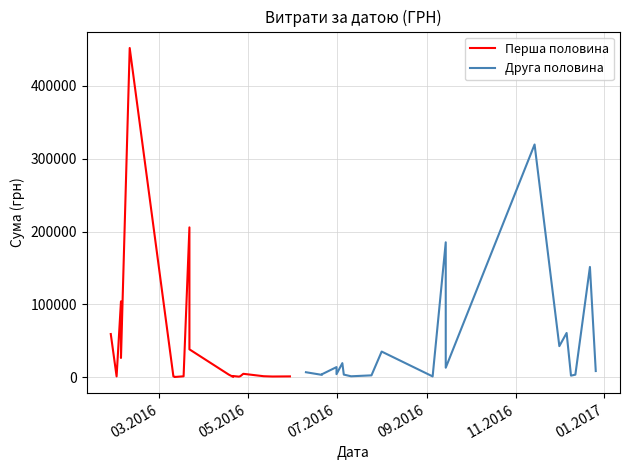

What is the highest value of the Перша половина series?

452100.0